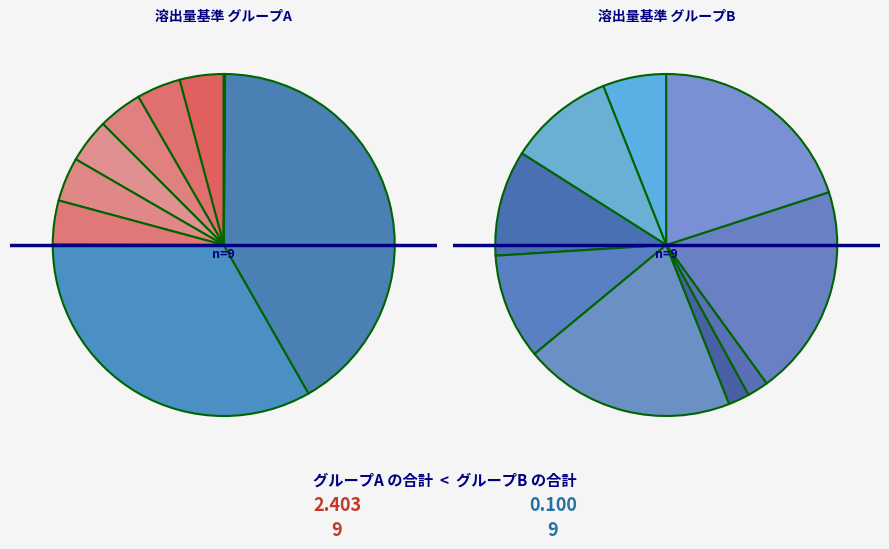

How many segments does this pie chart have?

18